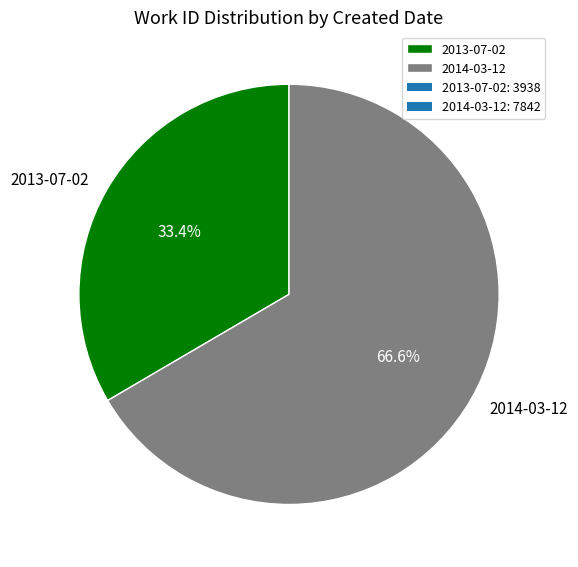

How many segments does this pie chart have?

2